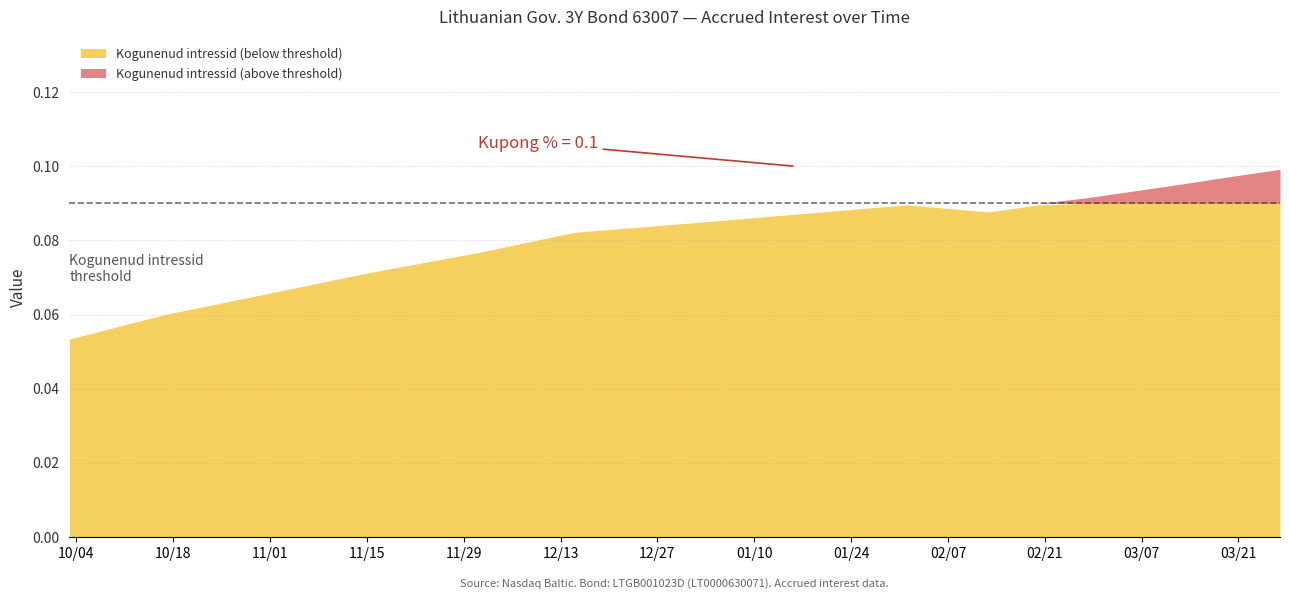

How many lines are shown in the chart?

2